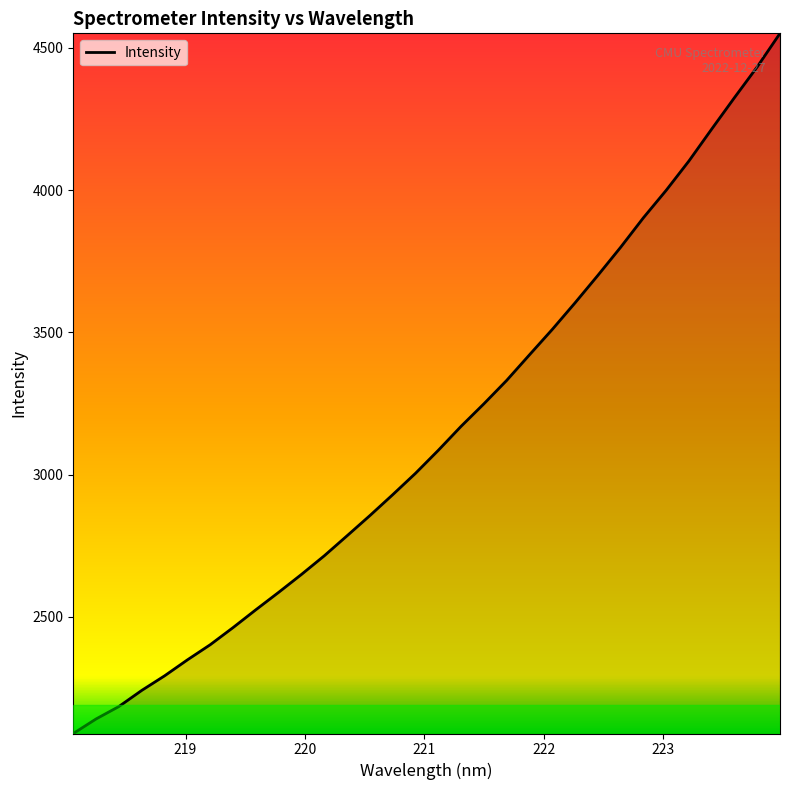

What is the smallest value displayed?

2090.2